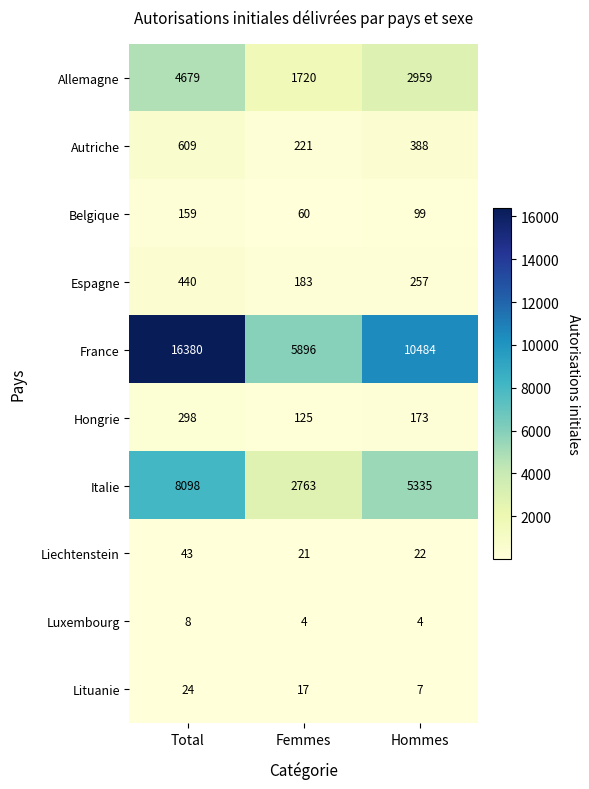

The Hongrie series shows 511 at Total. True or false?

False